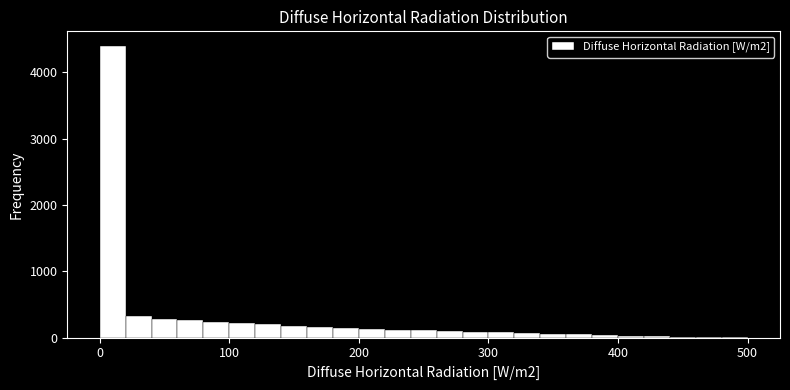

Read against the x-axis, roughly where is the centre of the tallest bar?

10